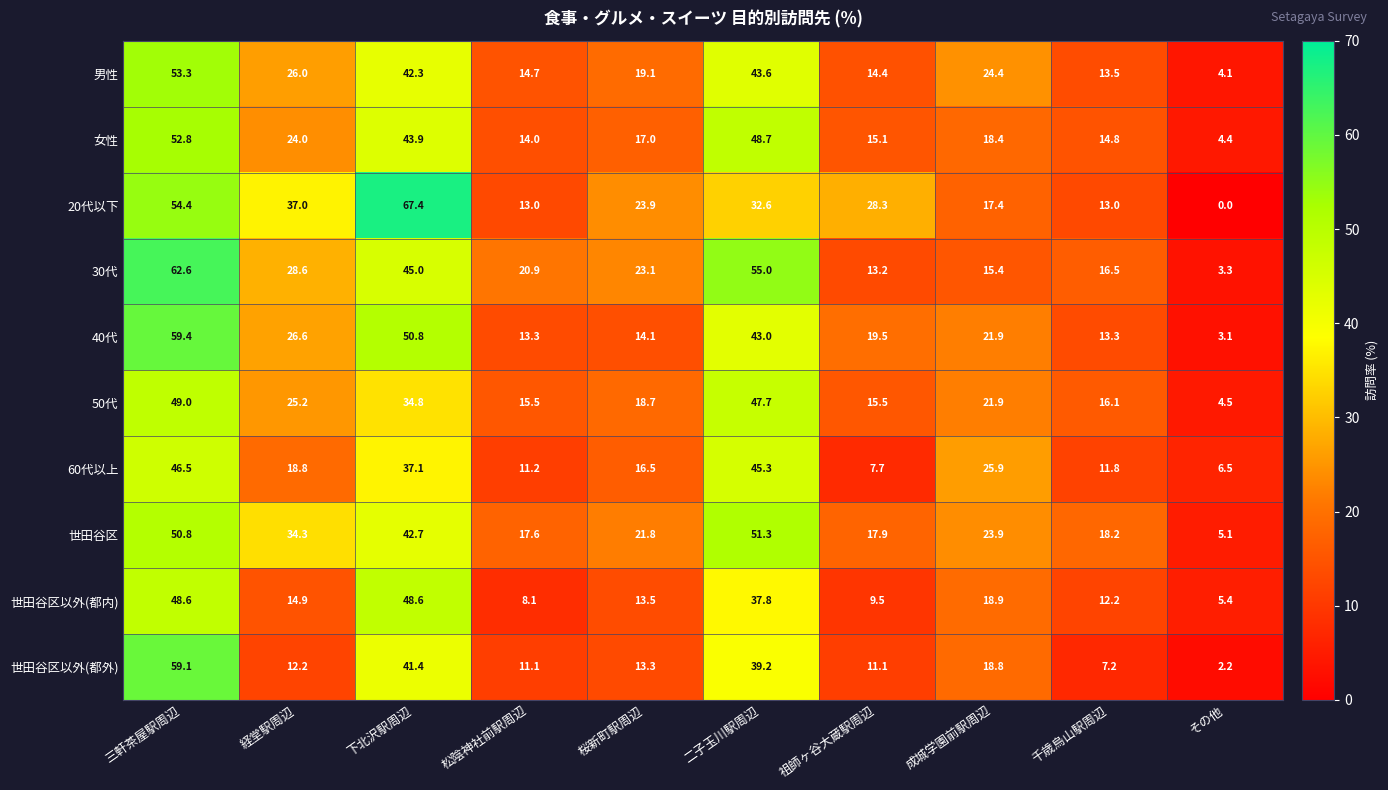

What is the total value across all series at 下北沢駅周辺?

454.0